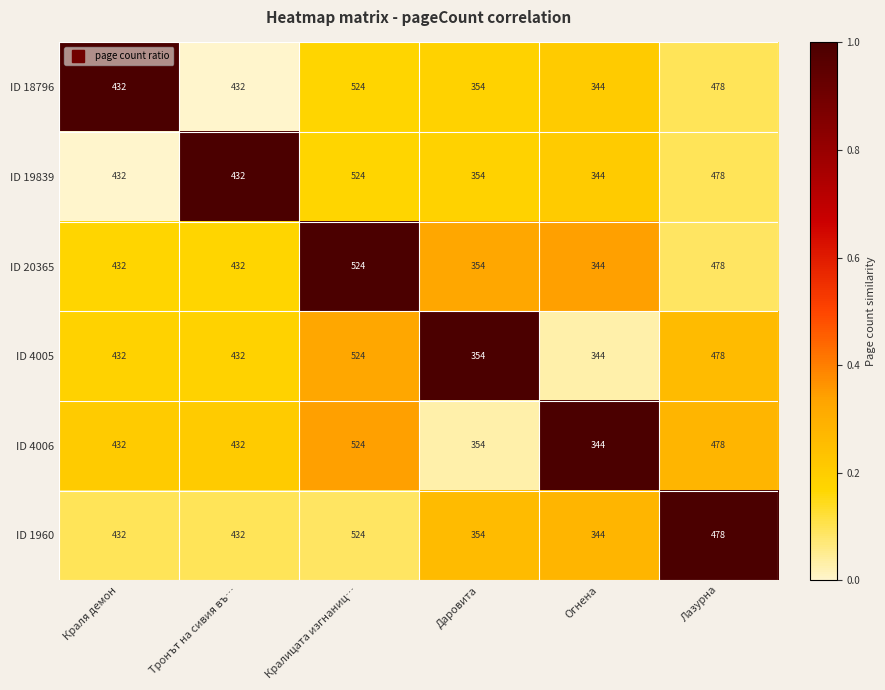

What is the total value across all series at Кралицата изгнаниц…?

3144